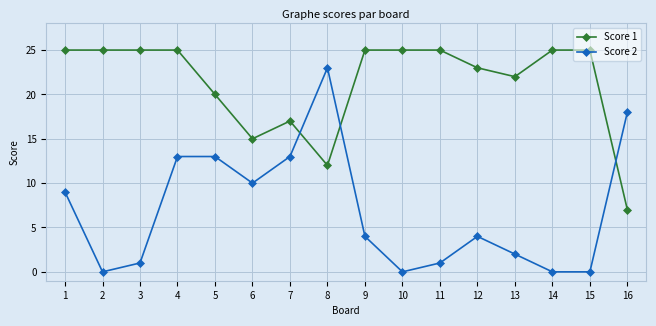

The value of Score 1 at 14 is 25. True or false?

True